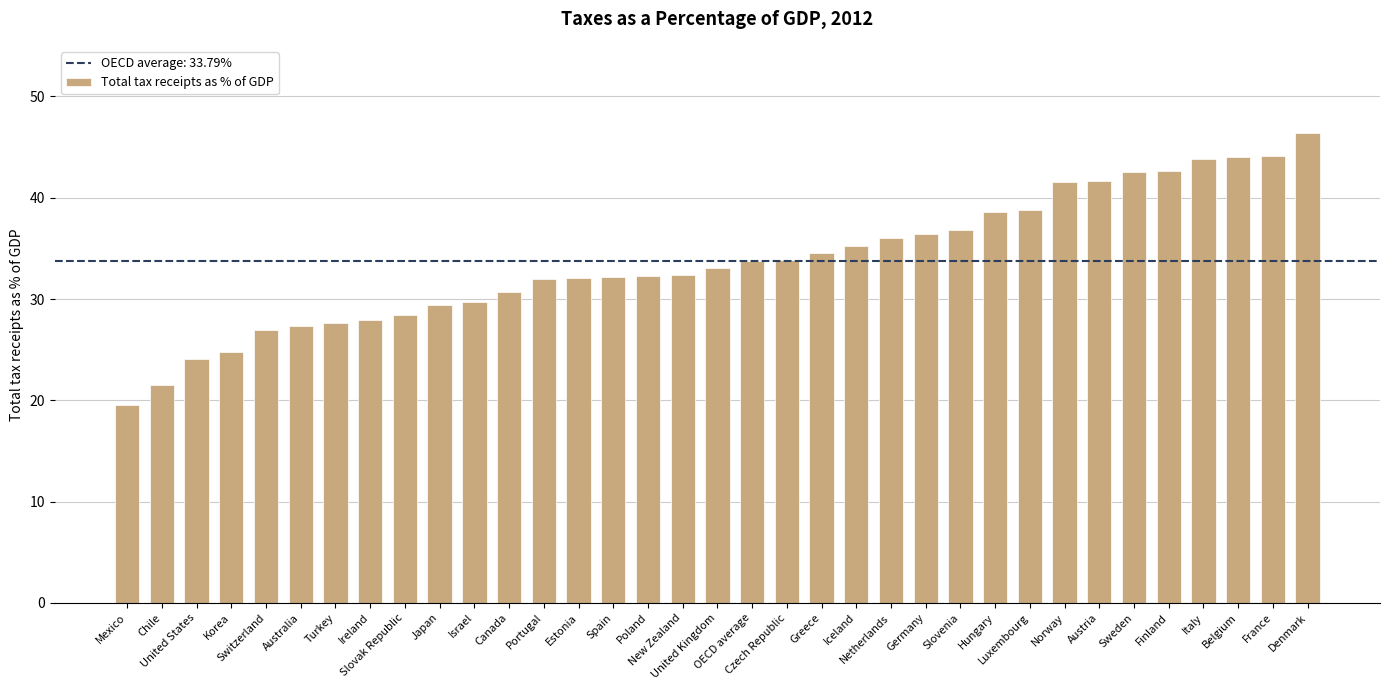

The value at Norway is 41.5. True or false?

True